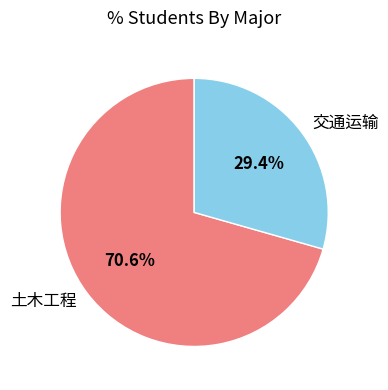

What is the largest slice in the pie chart?

土木工程